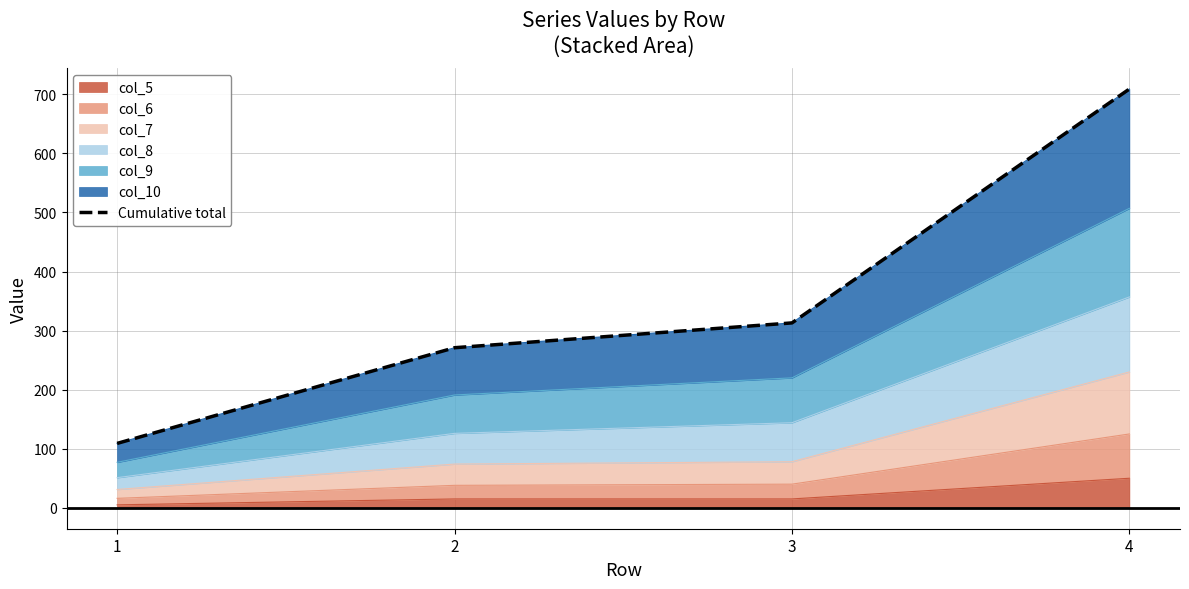

Rank the categories by value from lowest to highest.

1, 2, 3, 4